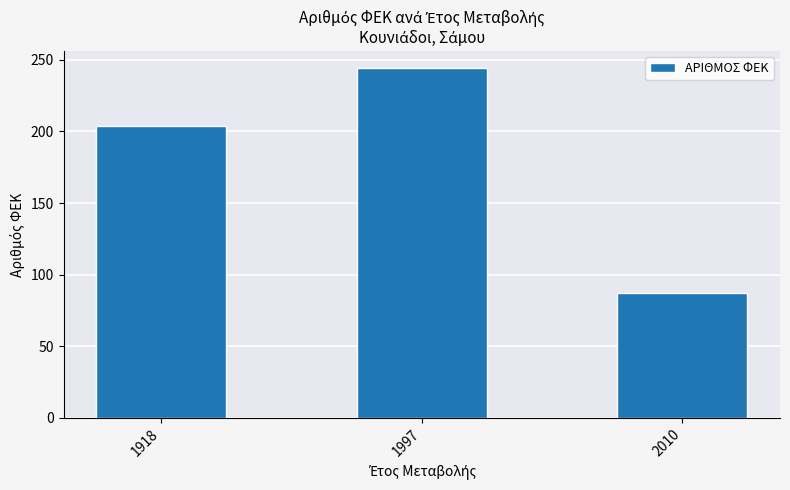

Reading left to right, what are all the values shown in this chart?

204	244	87